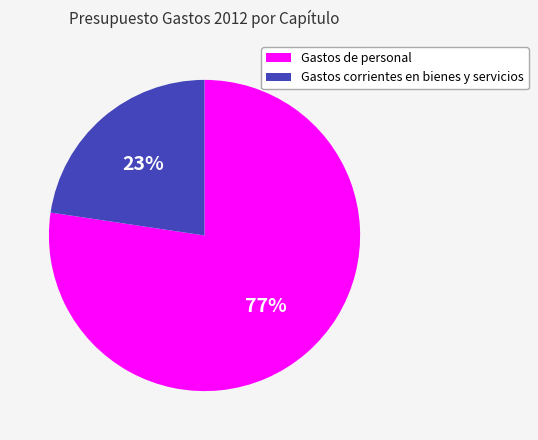

To the nearest percent, what is the average slice percentage?

50%